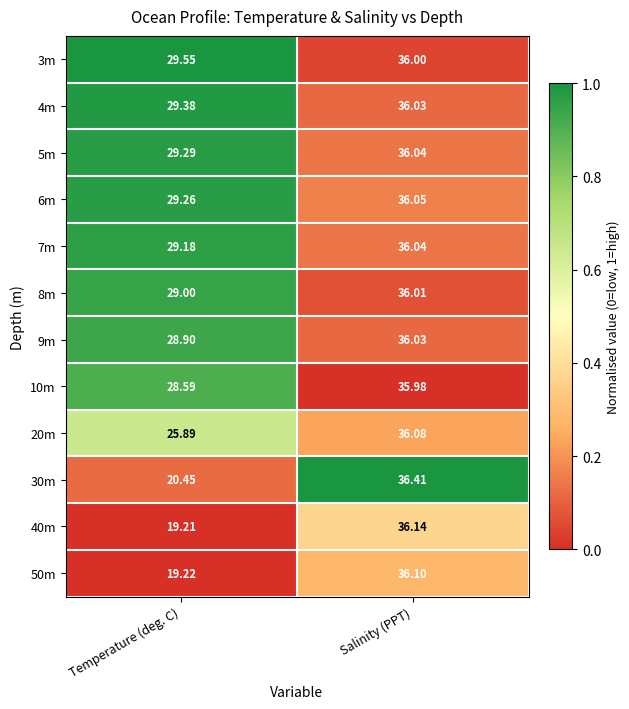

Rank the categories by 6m value from lowest to highest.

Temperature (deg. C), Salinity (PPT)